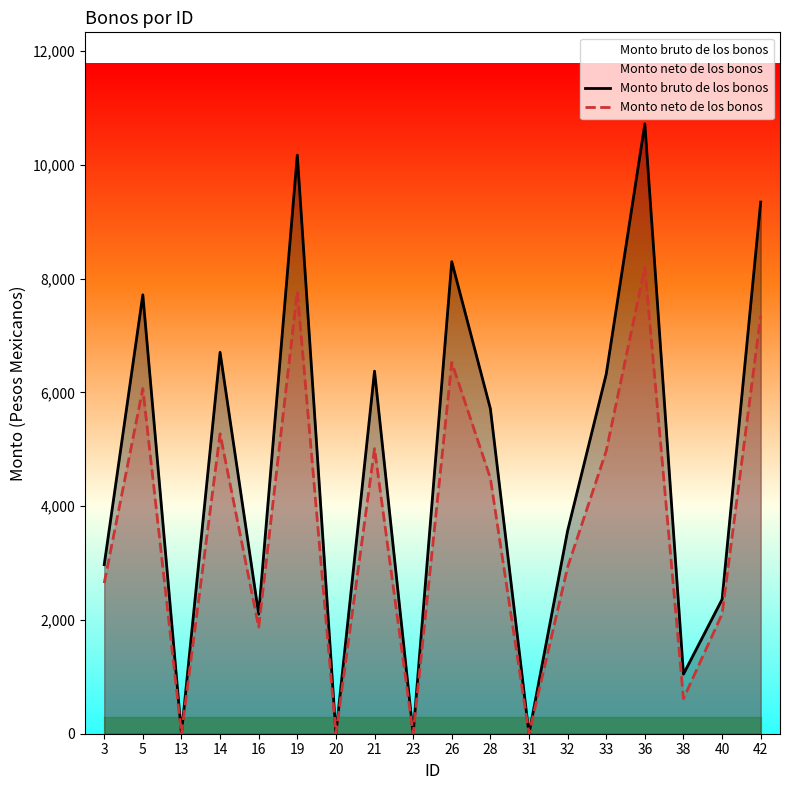

What is the sum of the Monto neto de los bonos values at 23 and 3?

2648.9